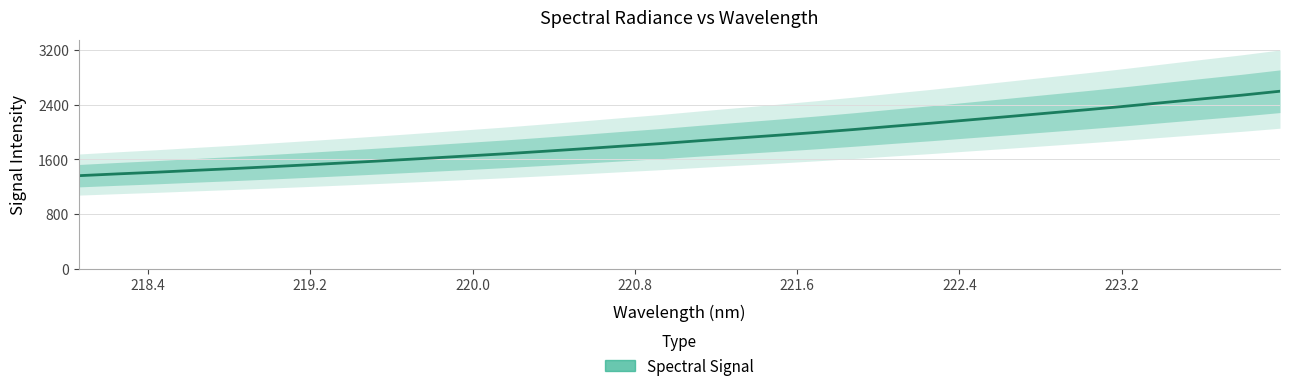

What is the label of the 8th point from the left?

223.2